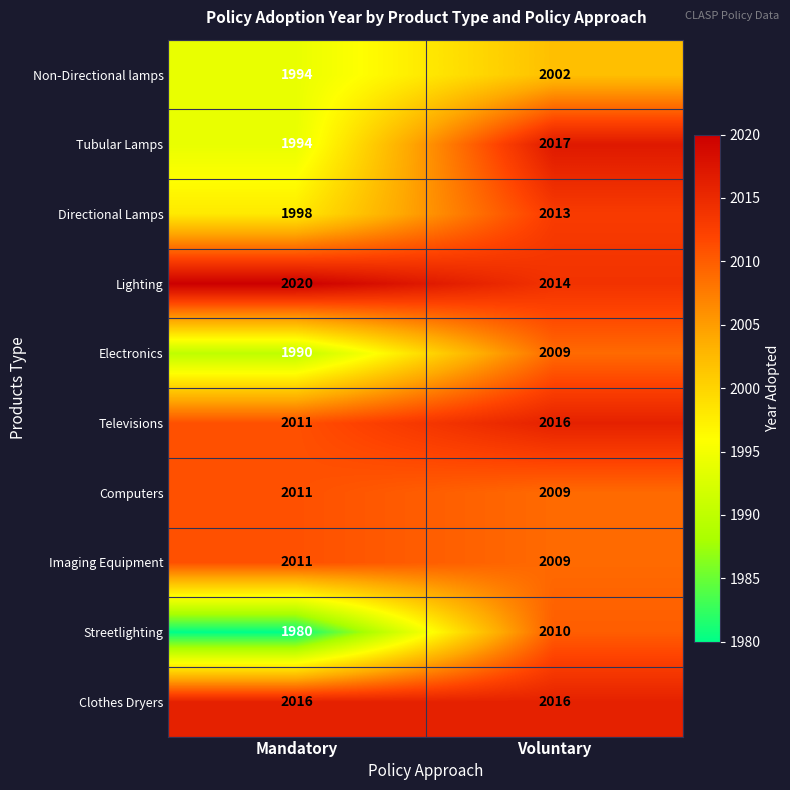

How many data points does each series have?

2